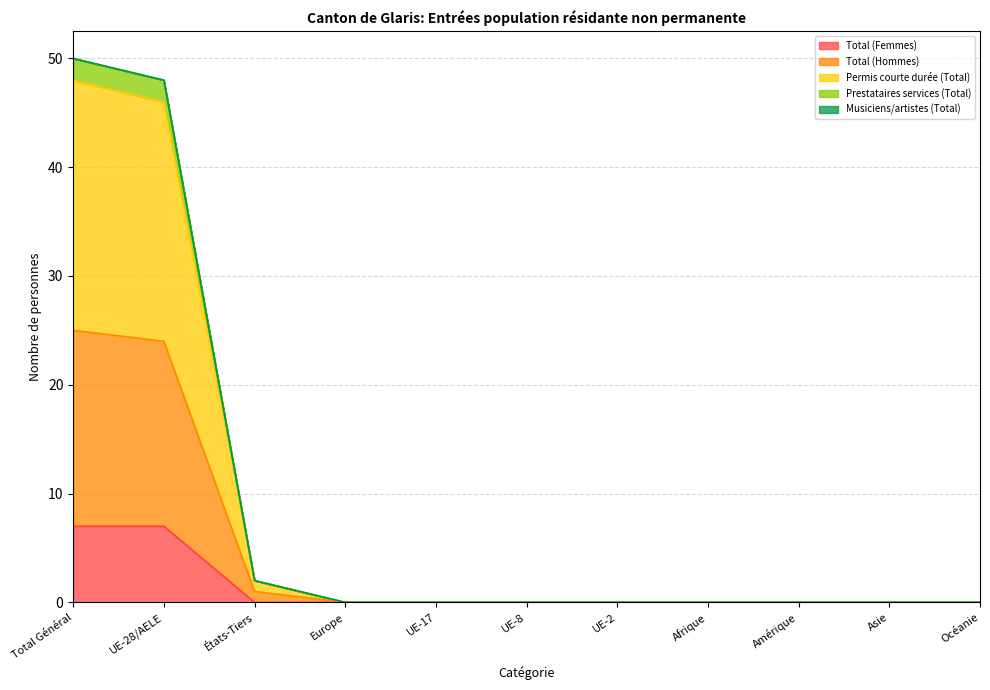

True or false: Total (Femmes) and Prestataires services (Total) intersect in this chart.

False